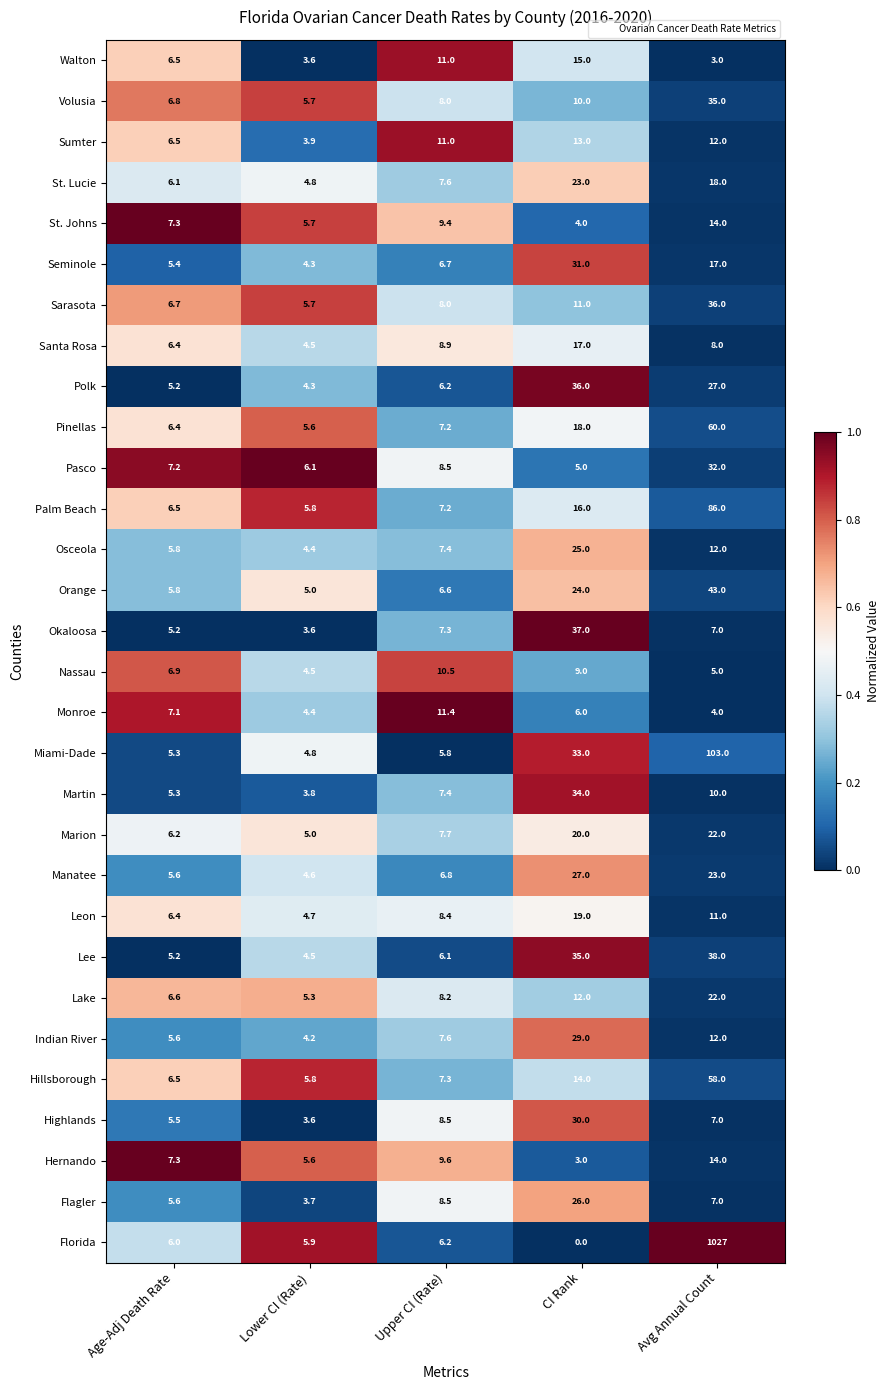

What is the difference between the maximum and minimum values in the Nassau series?

6.0